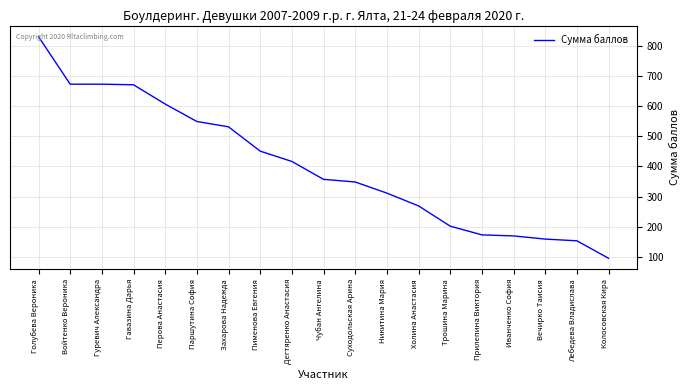

True or false: the data shows 107.3 at Вечирко Таисия.

False